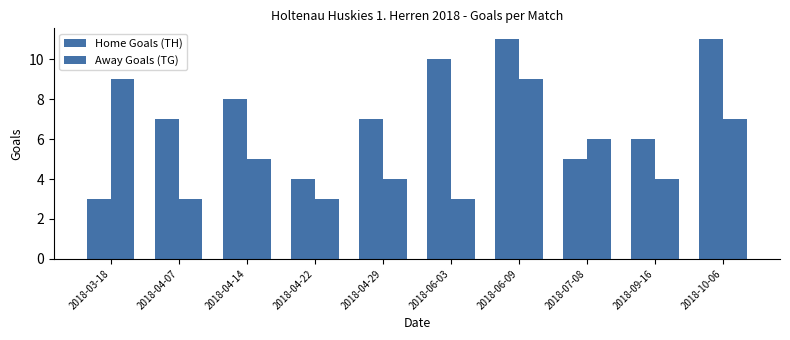

How many bars are there in each group?

2